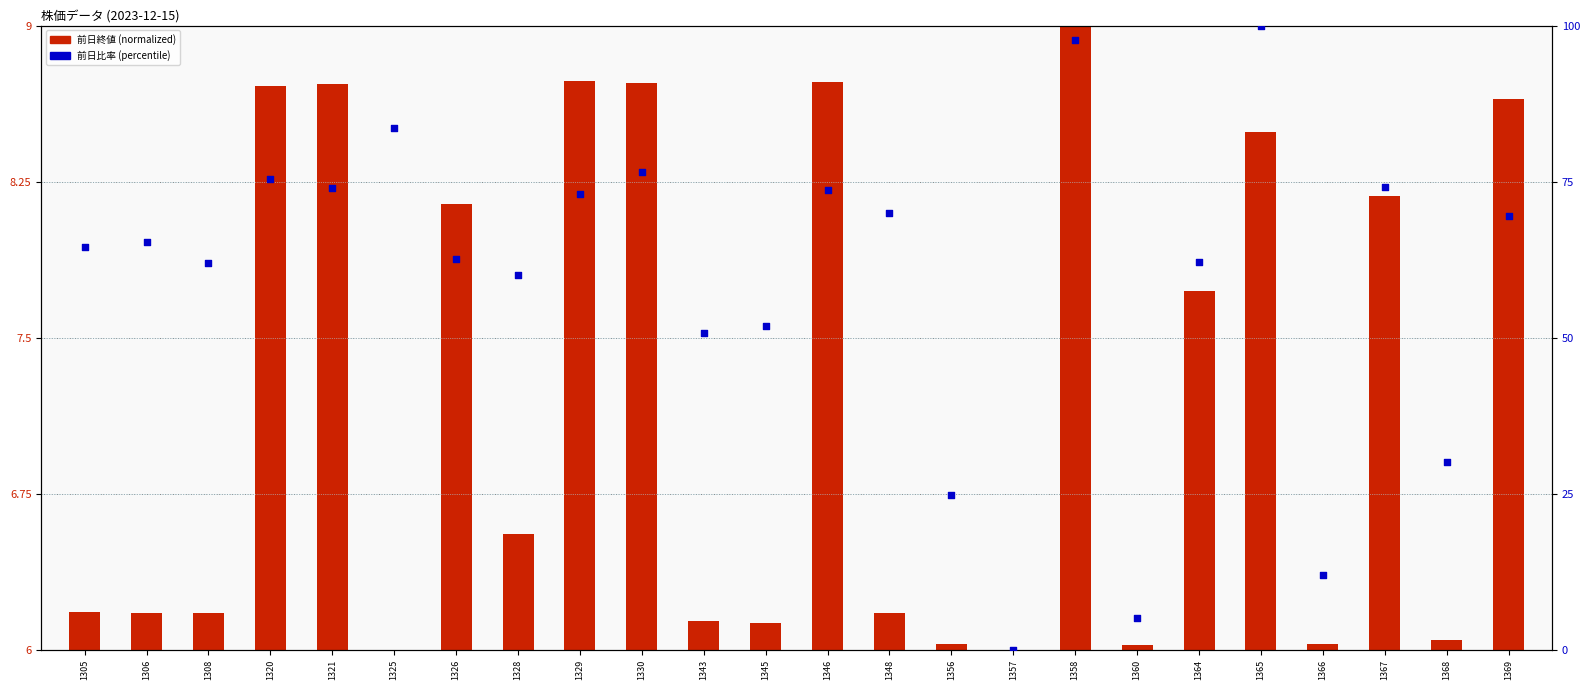

At how many categories does at least one series exceed 94?

2